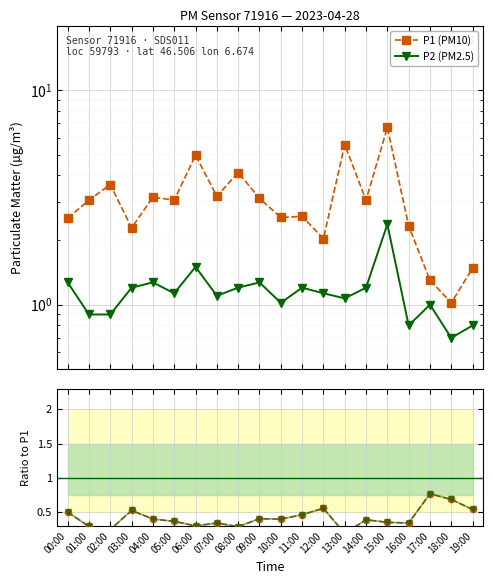

Reading left to right, list all the values displayed in this chart.

P1 (PM10): 00:00=2.5	01:00=3.1	02:00=3.6	03:00=2.3	04:00=3.2	05:00=3.1	06:00=5.0	07:00=3.2	08:00=4.1	09:00=3.1	10:00=2.5	11:00=2.6	12:00=2.0	13:00=5.6	14:00=3.1	15:00=6.7	16:00=2.3	17:00=1.3	18:00=1.0	19:00=1.5
P2 (PM2.5): 00:00=1.3	01:00=0.9	02:00=0.9	03:00=1.2	04:00=1.3	05:00=1.1	06:00=1.5	07:00=1.1	08:00=1.2	09:00=1.3	10:00=1.0	11:00=1.2	12:00=1.1	13:00=1.1	14:00=1.2	15:00=2.4	16:00=0.8	17:00=1.0	18:00=0.7	19:00=0.8
P2/P1: 00:00=0.5	01:00=0.3	02:00=0.2	03:00=0.5	04:00=0.4	05:00=0.4	06:00=0.3	07:00=0.3	08:00=0.3	09:00=0.4	10:00=0.4	11:00=0.5	12:00=0.6	13:00=0.2	14:00=0.4	15:00=0.4	16:00=0.3	17:00=0.8	18:00=0.7	19:00=0.5
P2/P1 (smooth): 00:00=0.5	01:00=0.3	02:00=0.2	03:00=0.5	04:00=0.4	05:00=0.4	06:00=0.3	07:00=0.3	08:00=0.3	09:00=0.4	10:00=0.4	11:00=0.5	12:00=0.6	13:00=0.2	14:00=0.4	15:00=0.4	16:00=0.3	17:00=0.8	18:00=0.7	19:00=0.5